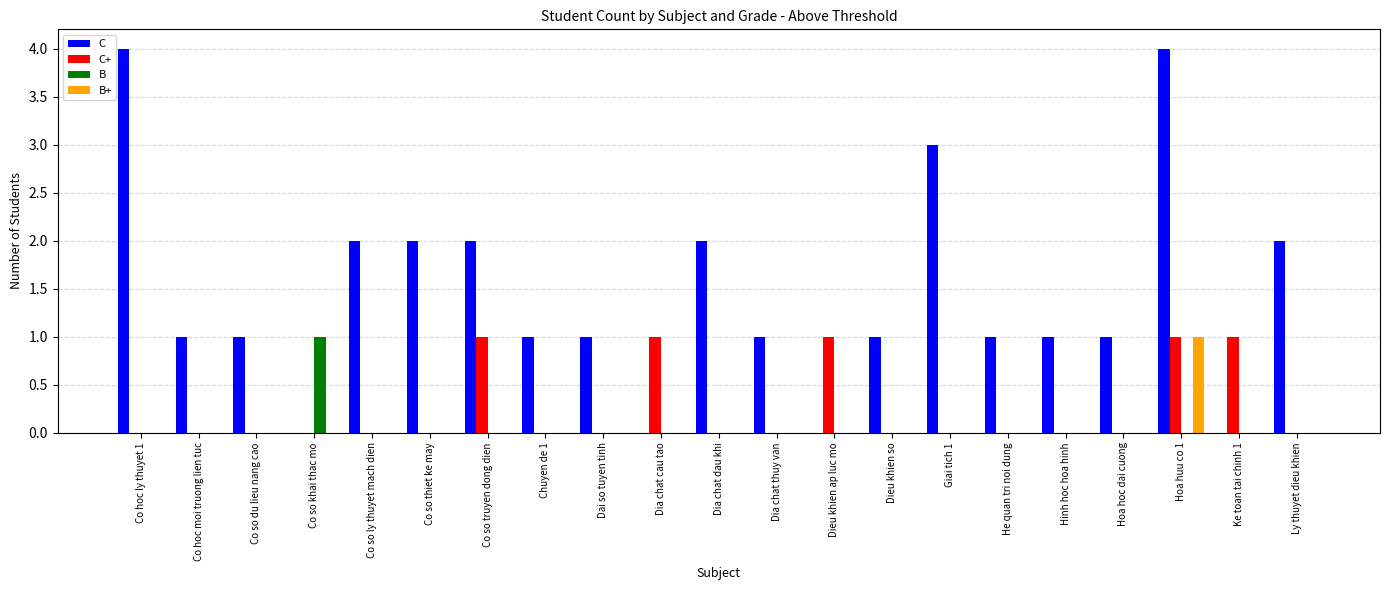

True or false: B+ has a value of 0 at Co hoc moi truong lien tuc.

True